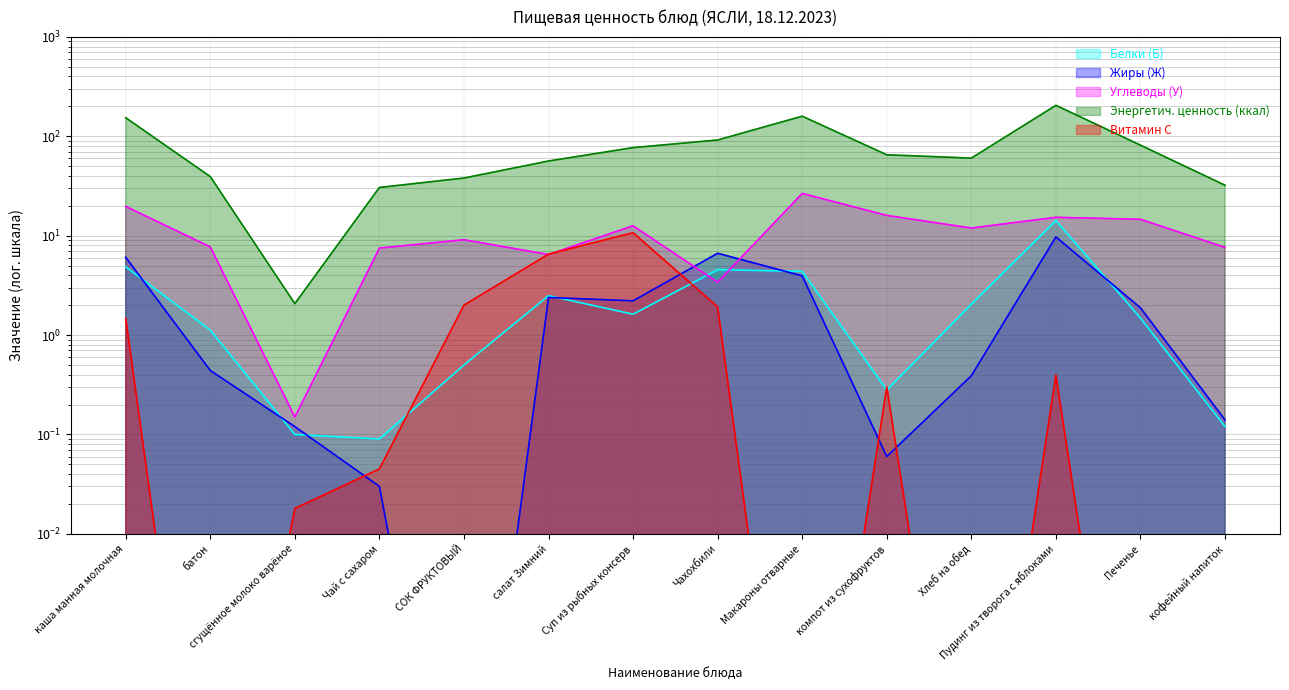

Where is the first local maximum for Витамин С?

Суп из рыбных консерв